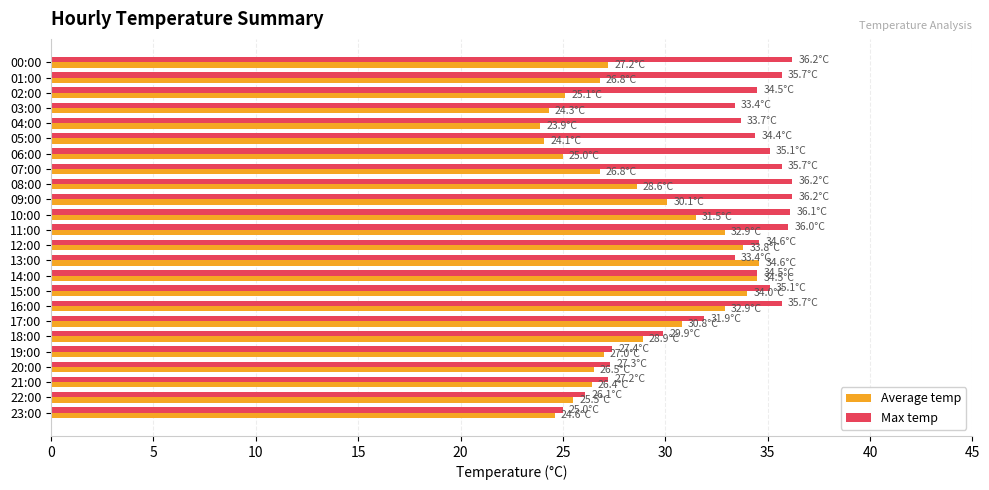

What are all the series names shown in the legend?

Average temp, Max temp